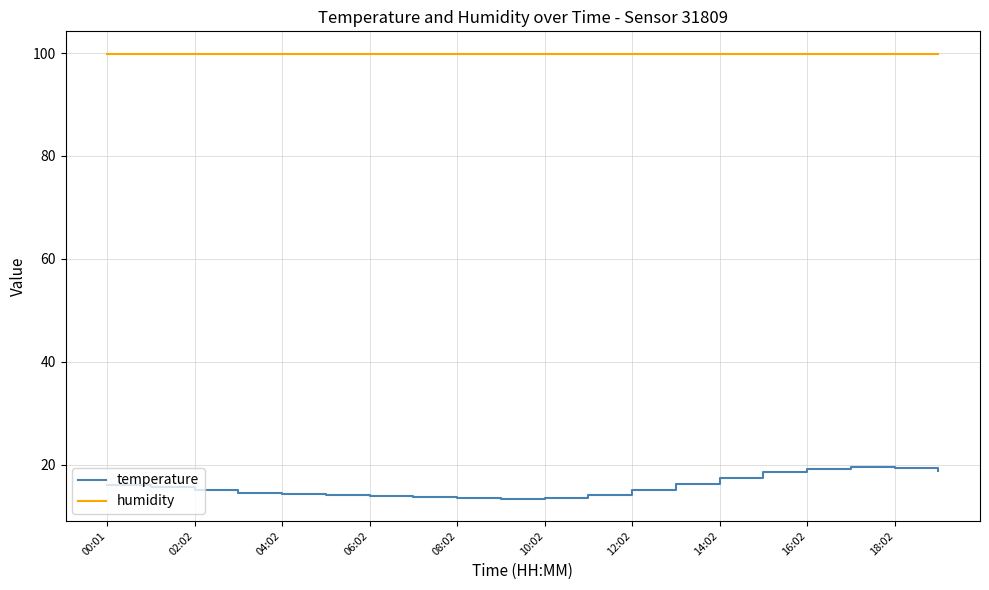

Does the chart display data point markers on the line(s)?

No